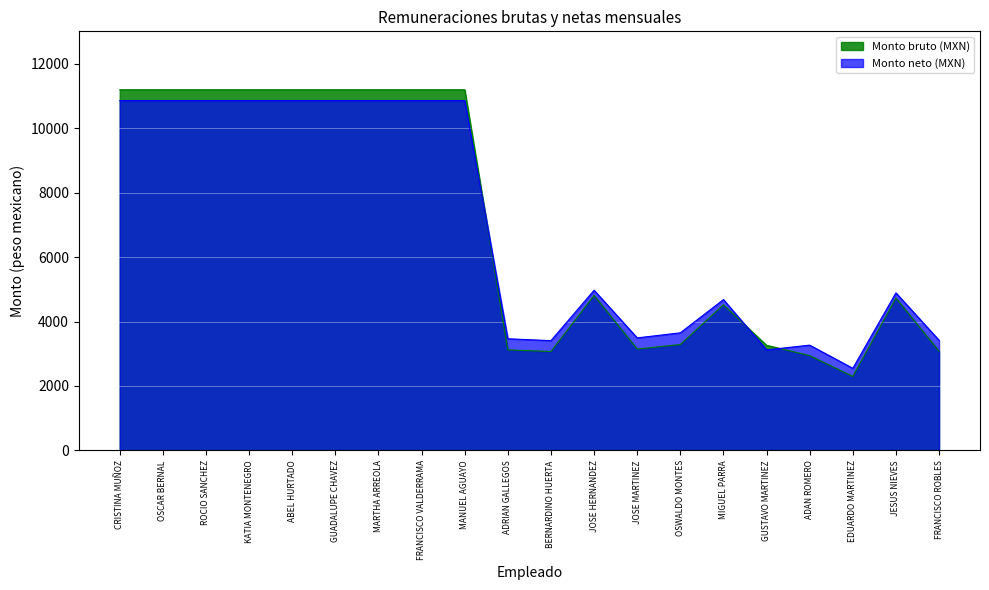

List the series in order of their peak value, lowest first.

Monto neto (MXN), Monto bruto (MXN)